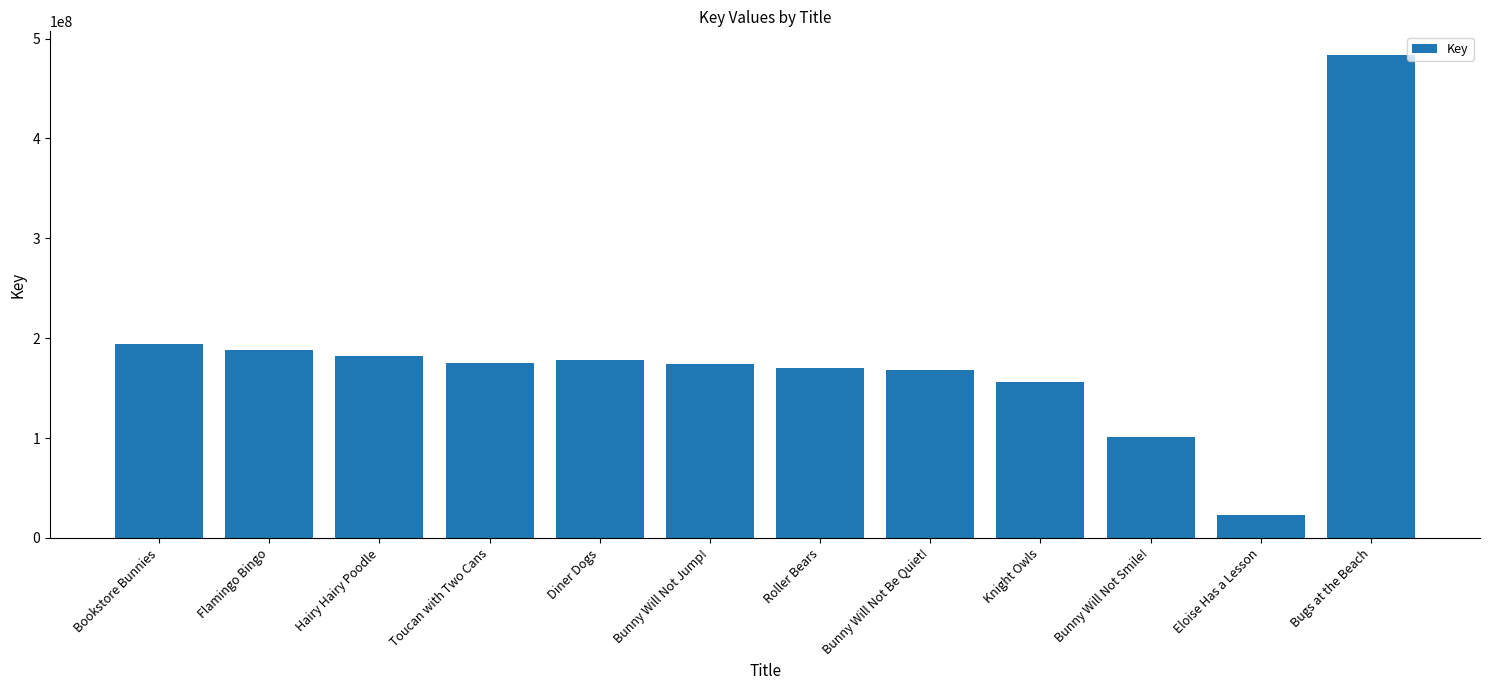

What is the smallest value displayed?

23147015